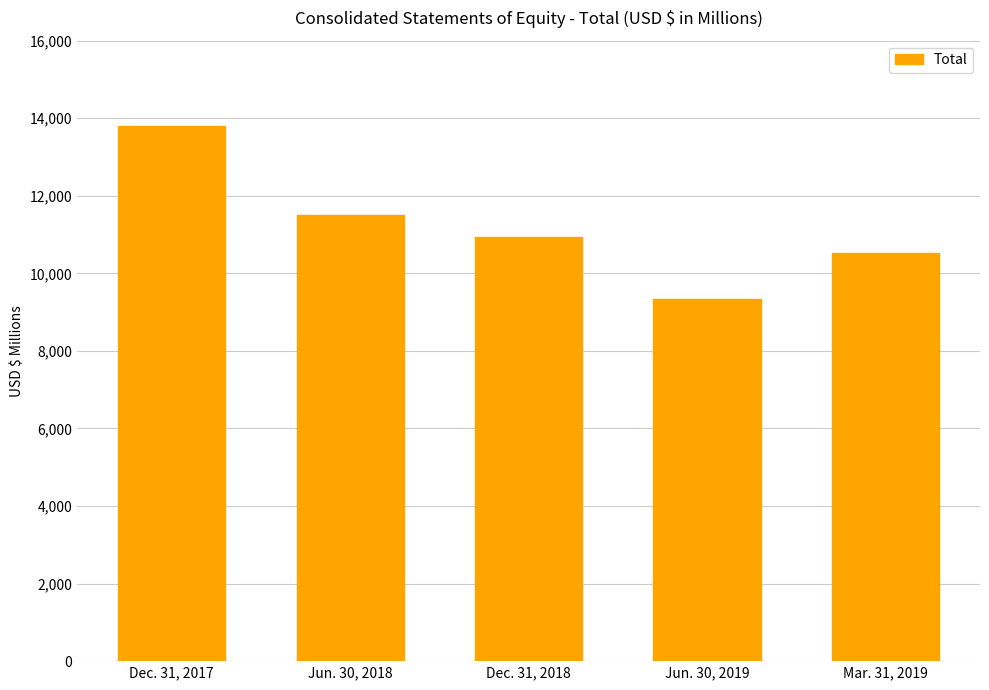

What is the smallest value displayed?

9331